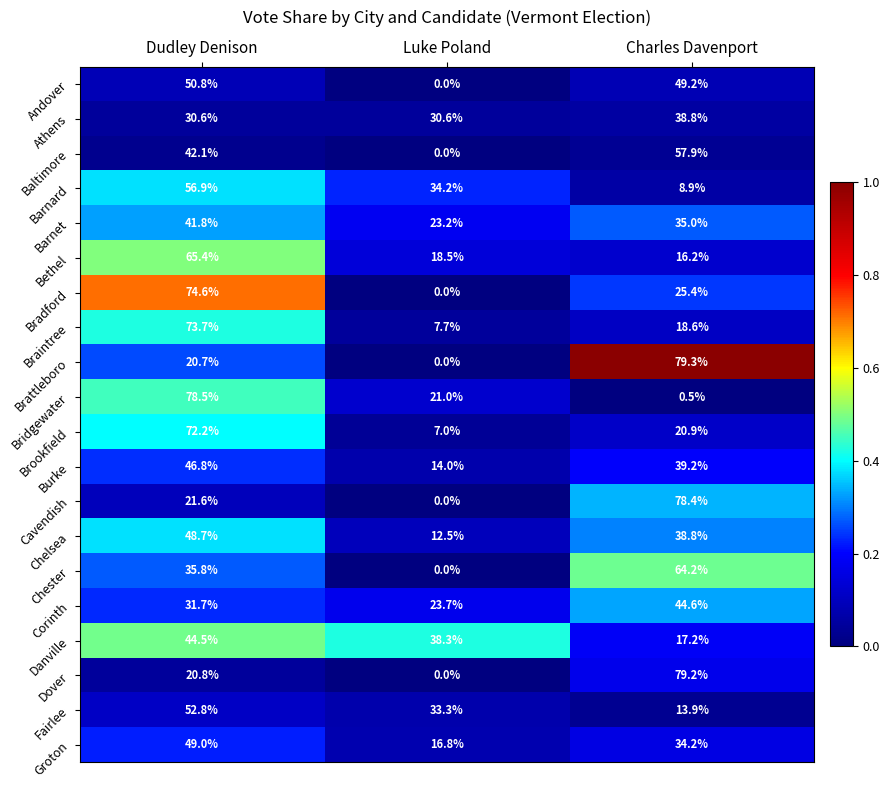

At which category is the sum across all series the highest?

Dudley Denison